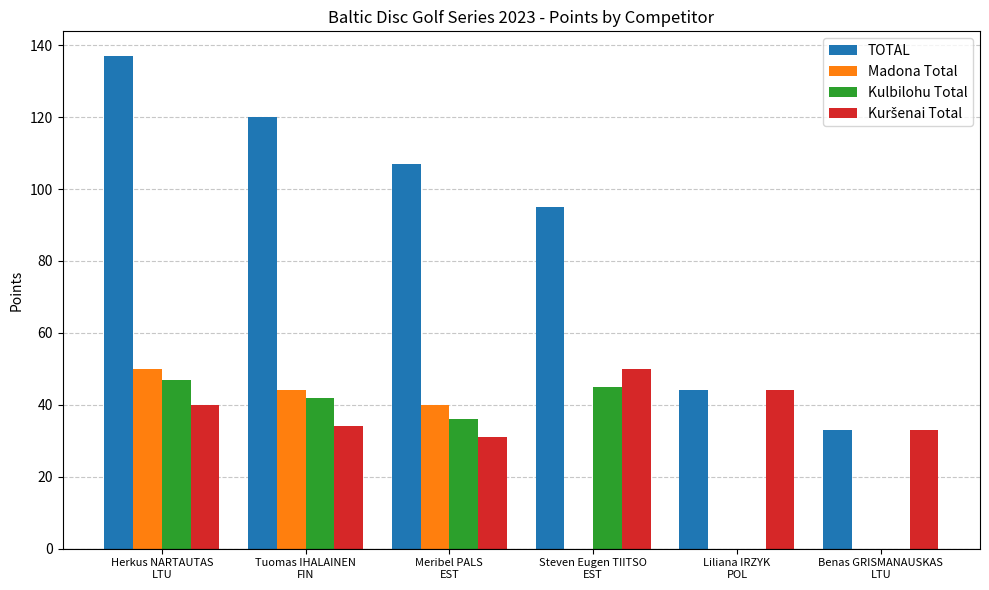

What is the sum of the Kulbilohu Total values at Meribel PALS
EST and Liliana IRZYK
POL?

36